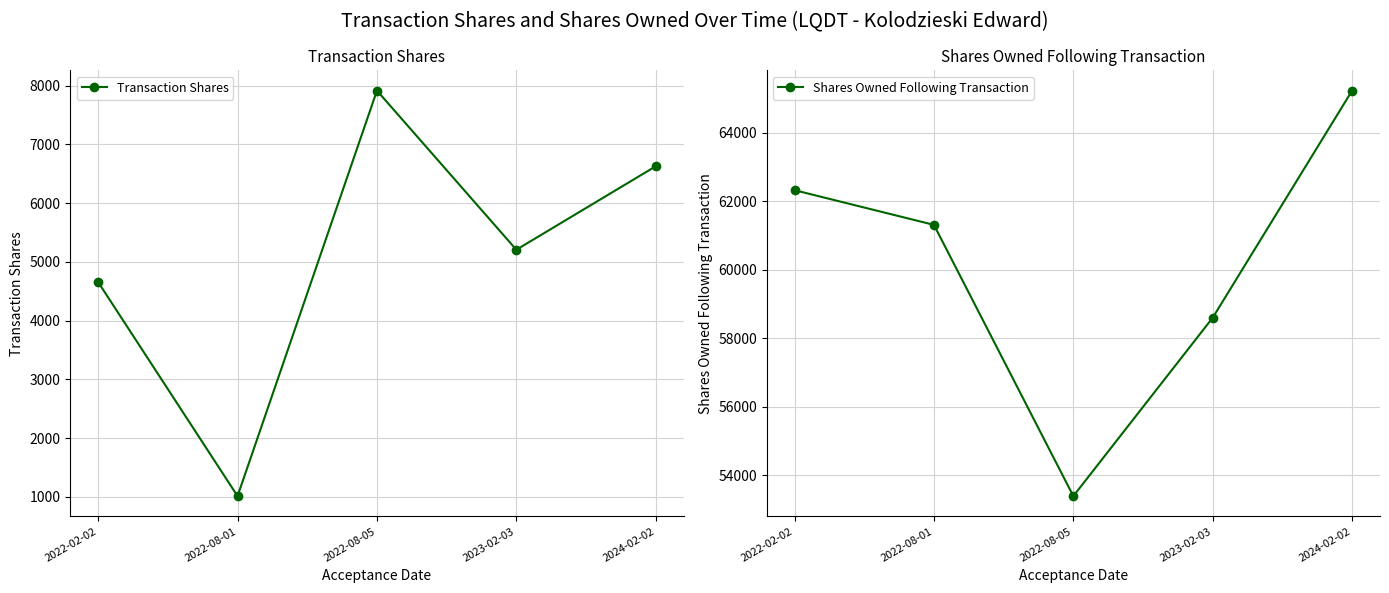

Which series changed the most between 2022-02-02 and 2023-02-03?

Shares Owned Following Transaction